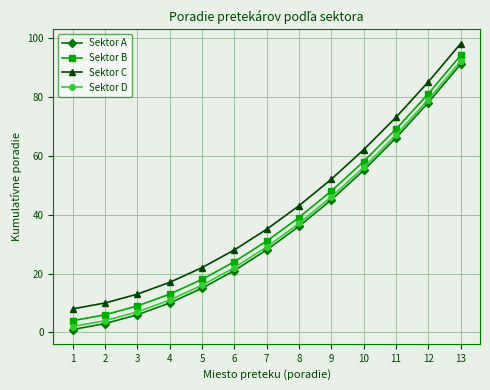

Is this an area chart (filled region under the line)?

No